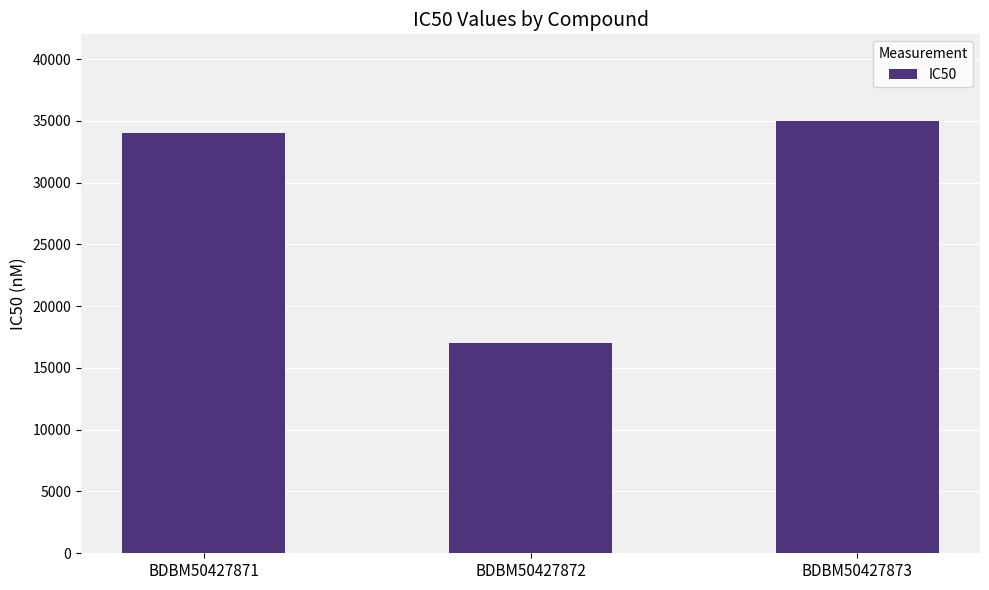

What is the value of the 1st bar from the left?

34000